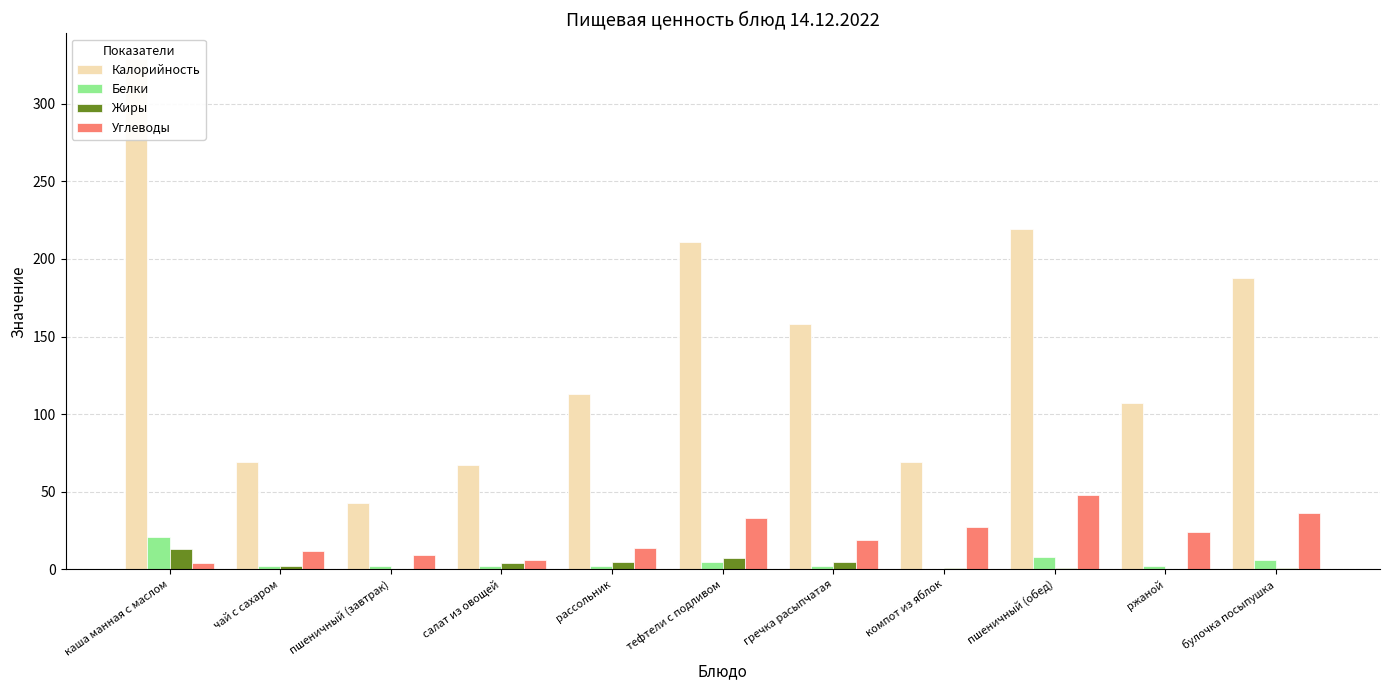

What is the difference between the second highest and second lowest values in the Белки series?

6